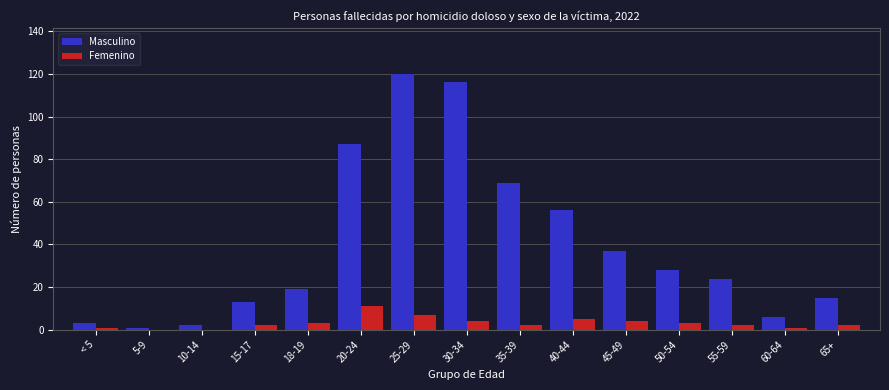

What is the sum of all Femenino values?

47